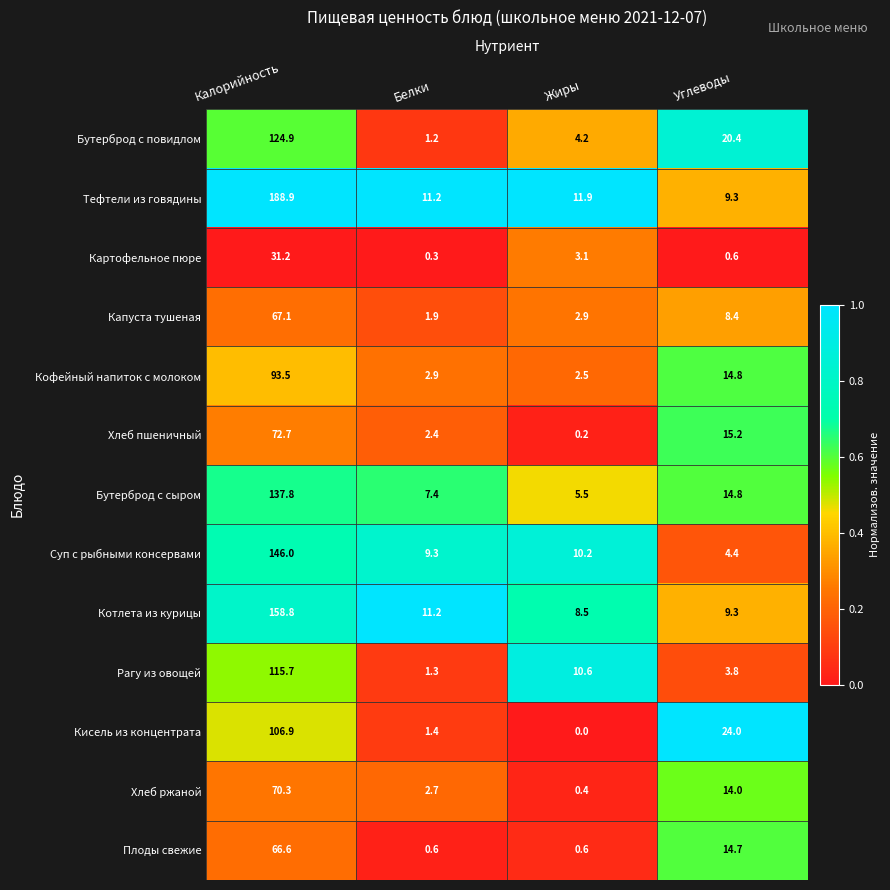

What value does the Кисель из концентрата series have at Белки?

1.4